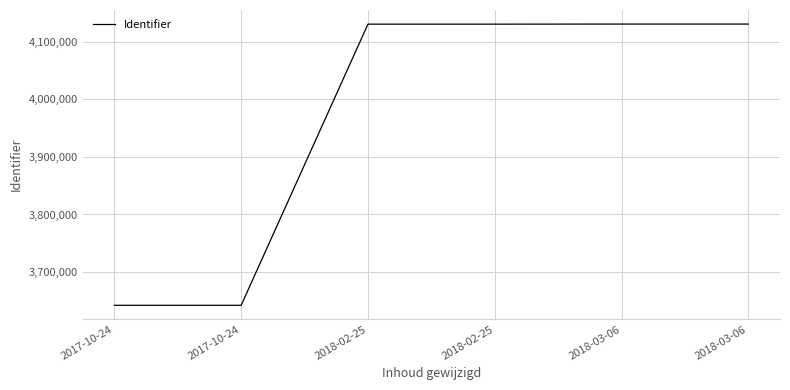

True or false: the data shows 4130520 at 2018-02-25.

True